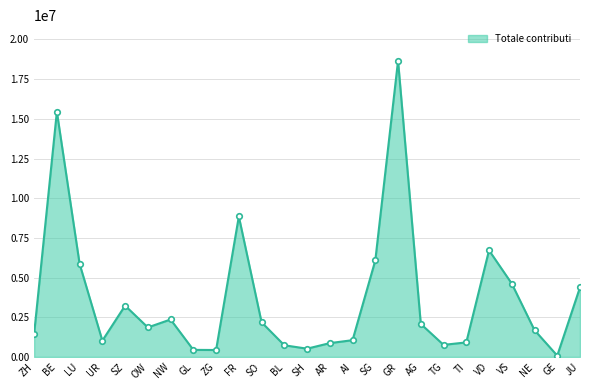

What is the label of the 8th point from the left?

GL